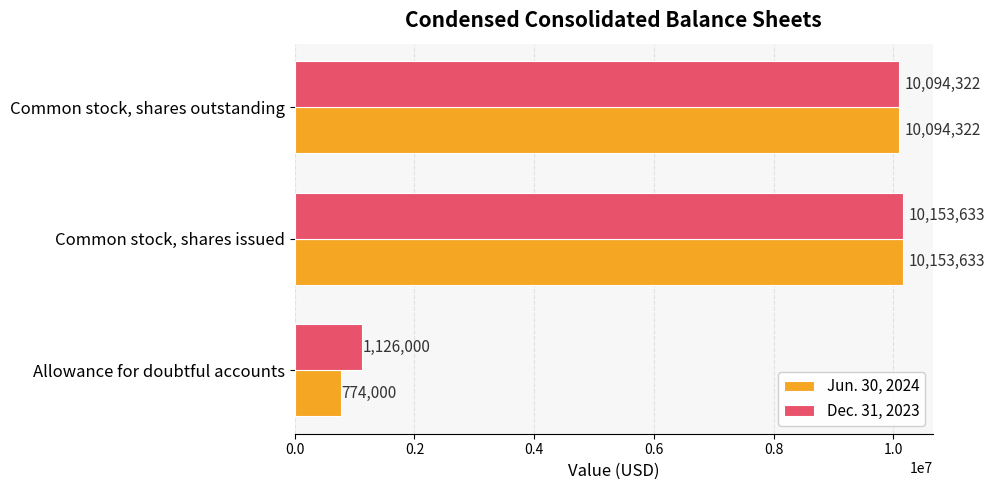

At how many categories does at least one series exceed 3785471?

2